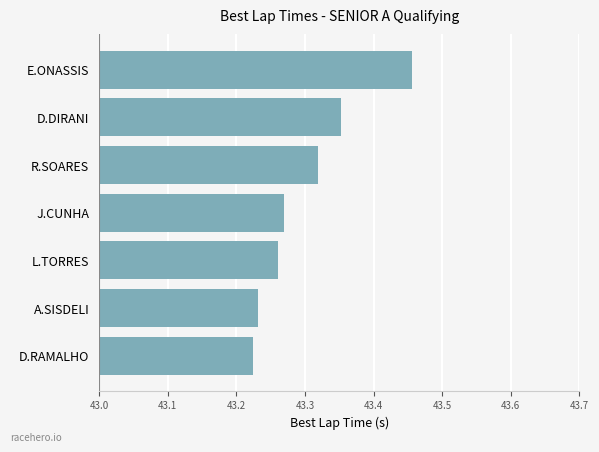

At which category does the chart reach its peak across all series?

E.ONASSIS